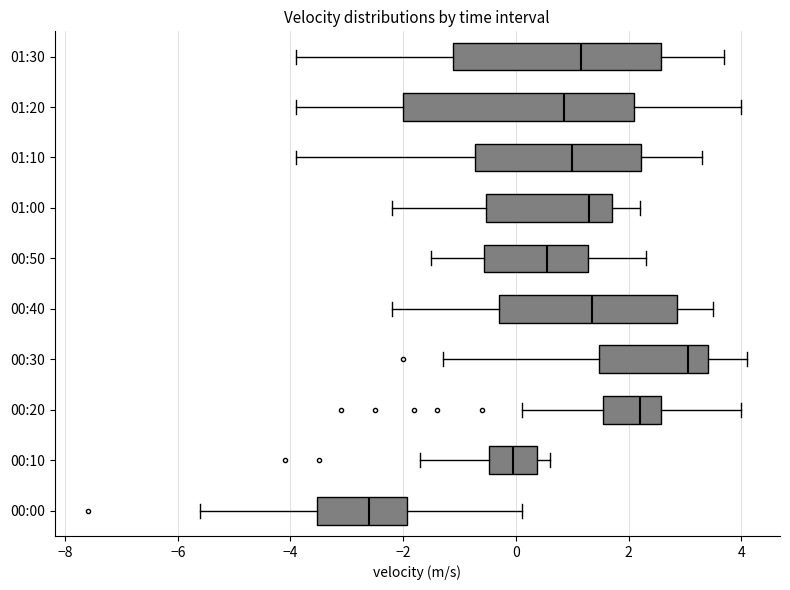

Reading bottom to top, transcribe this box plot: for each box, give where its median line is, the range the box spans, and where its two whiskers end, as read against the x-axis. The values are not printed on the chart, so give them approximately, as read against the axis.

00:00: median -2.6, box -3.6 to -2.0, whiskers -5.6 to 0.2
00:10: median 0.0, box -0.4 to 0.4, whiskers -1.6 to 0.6
00:20: median 2.2, box 1.6 to 2.6, whiskers 0.2 to 4.0
00:30: median 3.0, box 1.4 to 3.4, whiskers -1.2 to 4.2
00:40: median 1.4, box -0.2 to 2.8, whiskers -2.2 to 3.6
00:50: median 0.6, box -0.6 to 1.2, whiskers -1.4 to 2.4
01:00: median 1.4, box -0.6 to 1.8, whiskers -2.2 to 2.2
01:10: median 1.0, box -0.8 to 2.2, whiskers -3.8 to 3.4
01:20: median 0.8, box -2.0 to 2.2, whiskers -3.8 to 4.0
01:30: median 1.2, box -1.2 to 2.6, whiskers -3.8 to 3.8